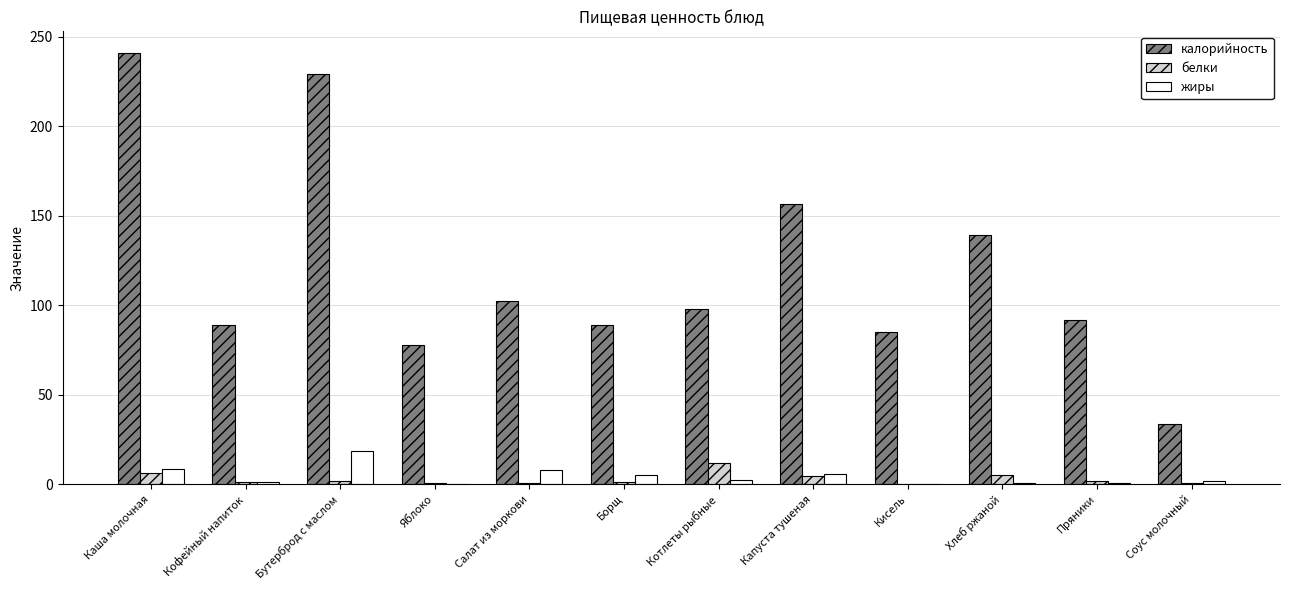

Which series has the largest total across all categories?

калорийность